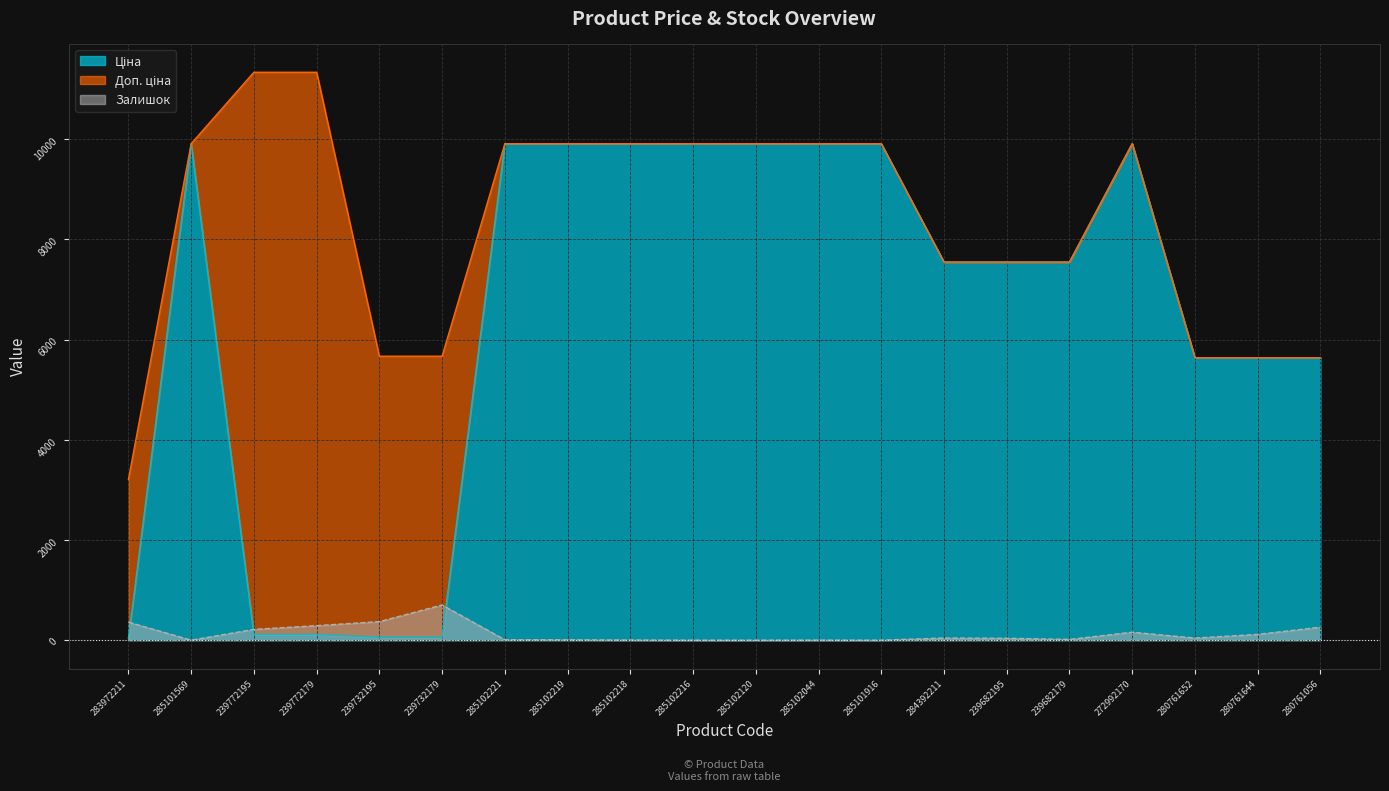

In Залишок, how many points are higher than both neighbors (excluding endpoints)?

4